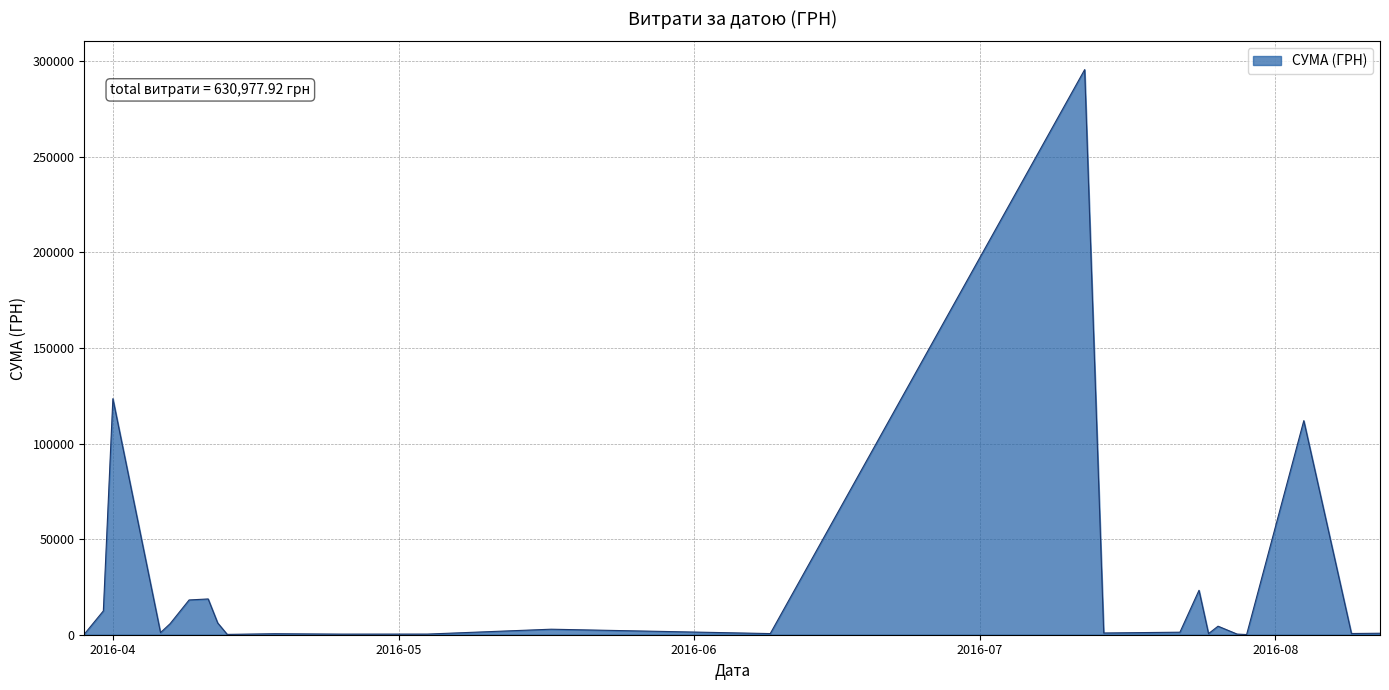

Where is the first local maximum?

2